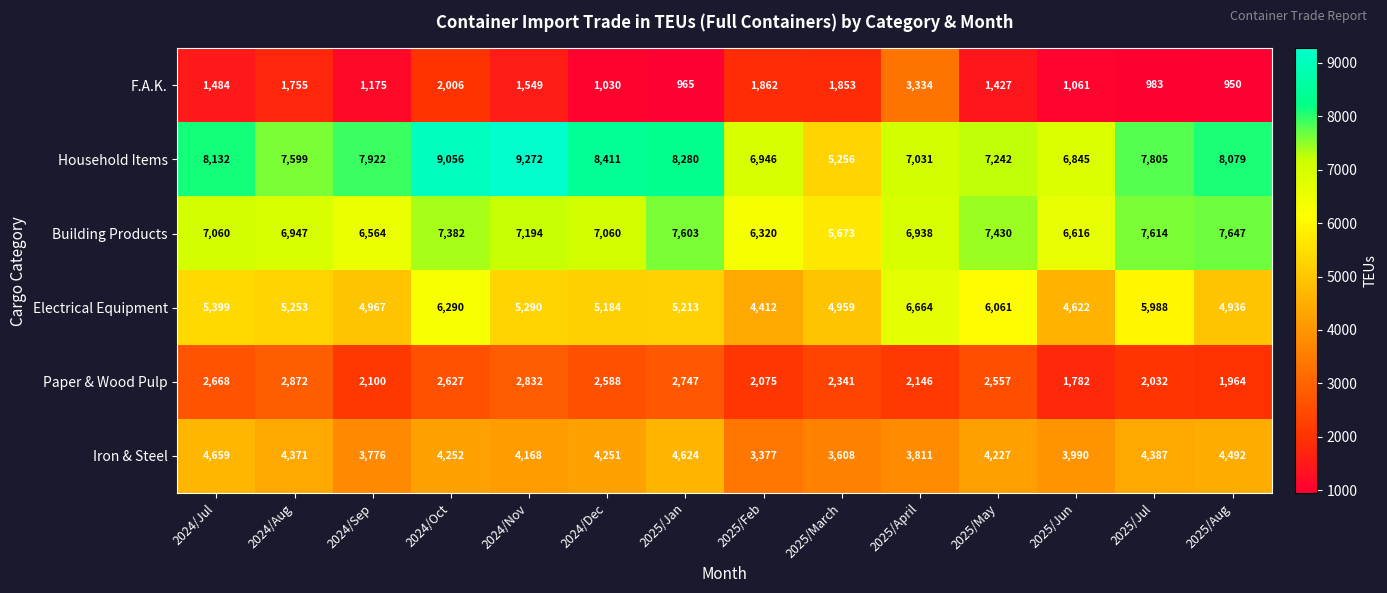

What is the spread (max minus min) of values at 2025/Jan?

7315